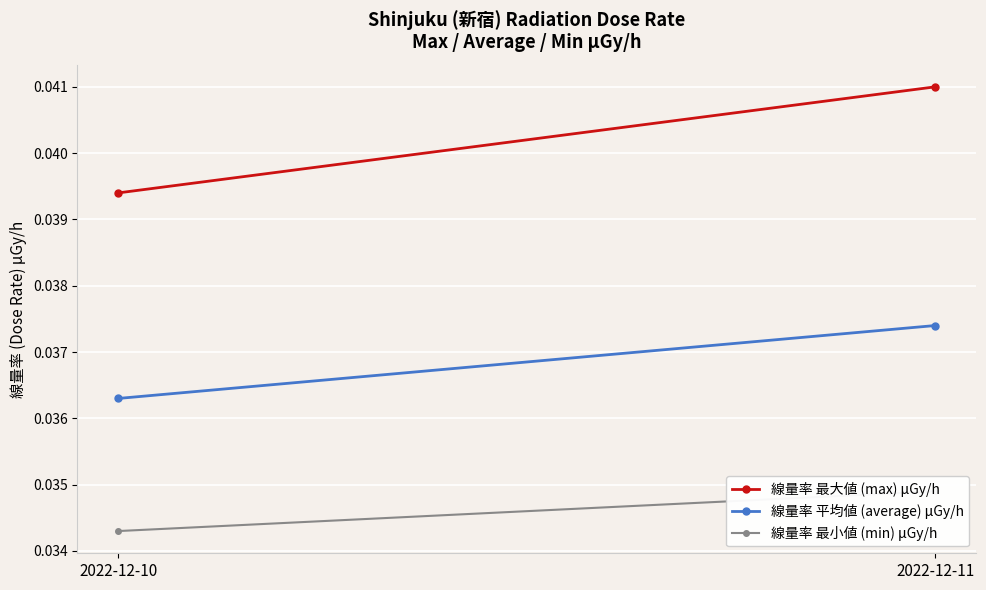

Rank the series by their average value, from highest to lowest.

線量率 最大値 (max) μGy/h, 線量率 平均値 (average) μGy/h, 線量率 最小値 (min) μGy/h